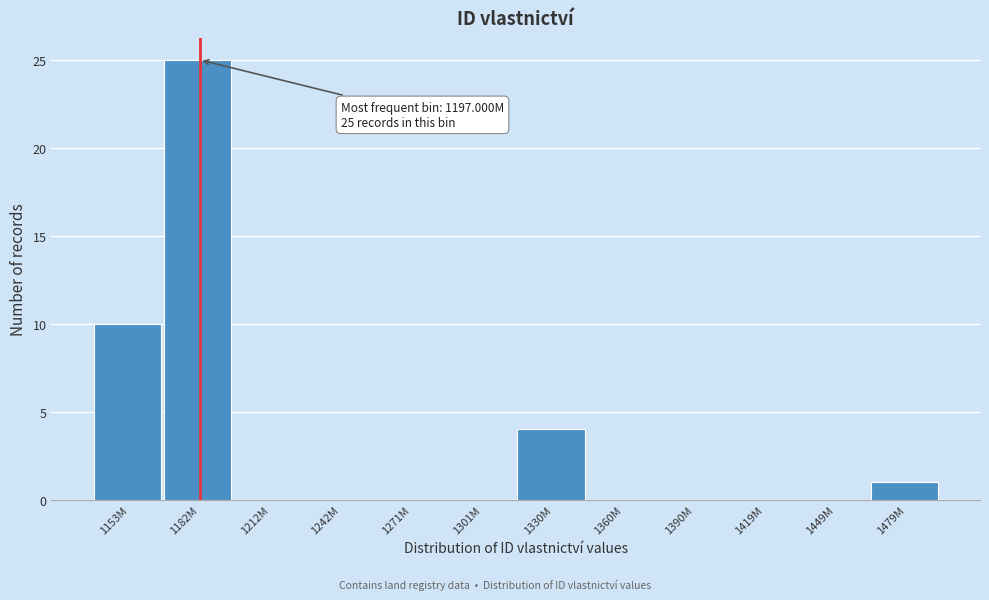

Reading right to left, extract all data points from this chart.

1479M=1	1449M=0	1419M=0	1390M=0	1360M=0	1330M=4	1301M=0	1271M=0	1242M=0	1212M=0	1182M=25	1153M=10